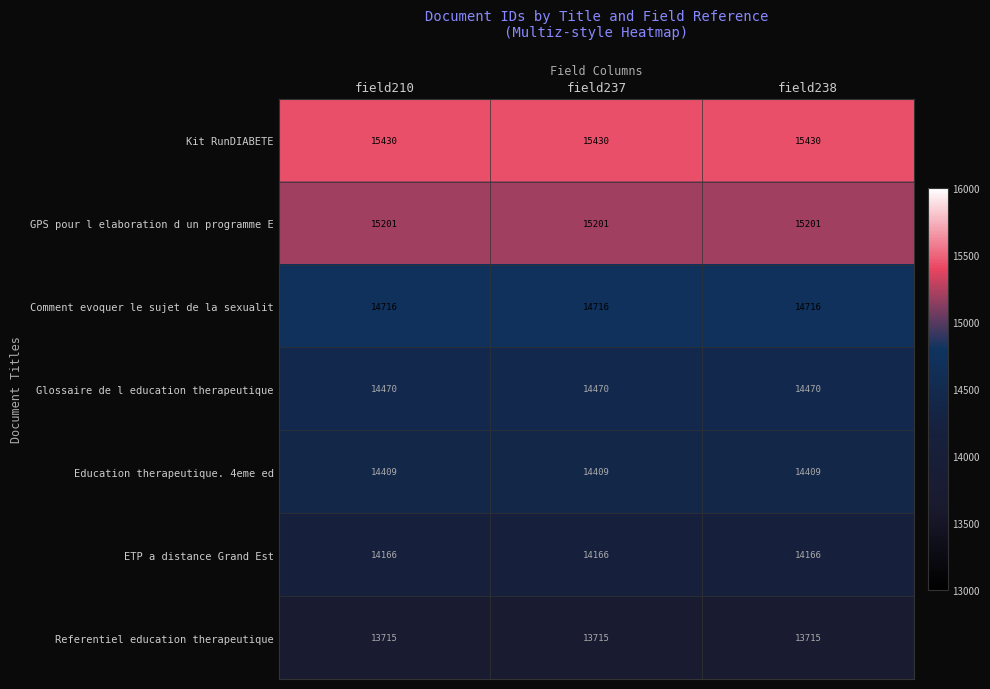

True or false: Referentiel education therapeutique has a value of 13715 at field238.

True